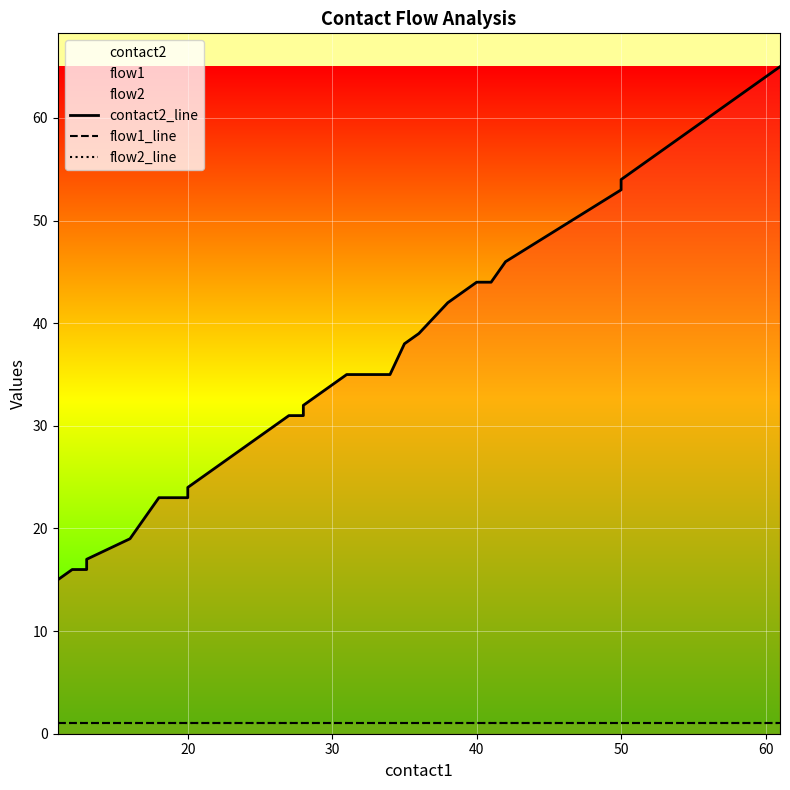

List the series in order of their peak value, lowest first.

flow1_line, flow2_line, contact2_line